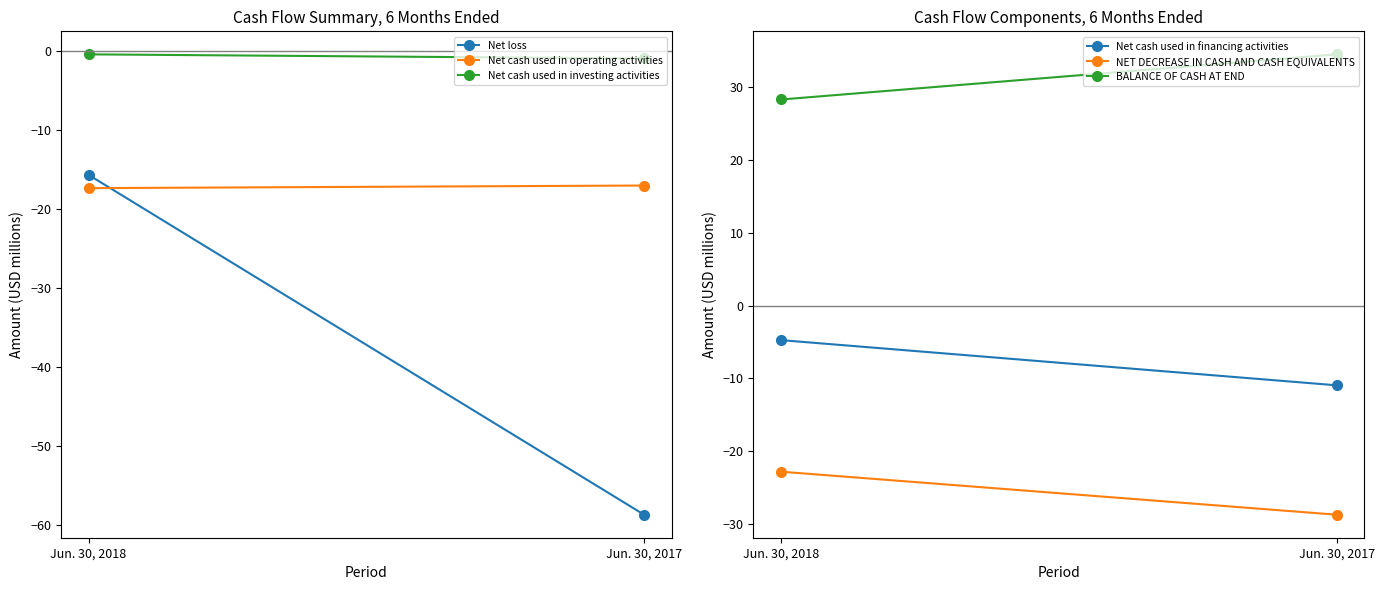

What is the difference between the maximum and minimum values in the BALANCE OF CASH AT END series?

6.2